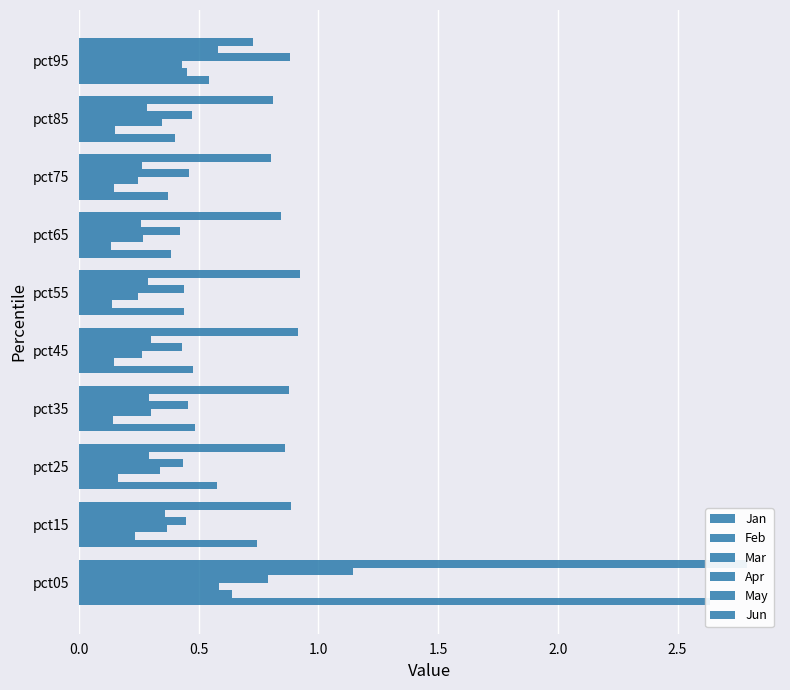

Rank the series by their maximum value, from highest to lowest.

Jun, Jan, May, Apr, Feb, Mar